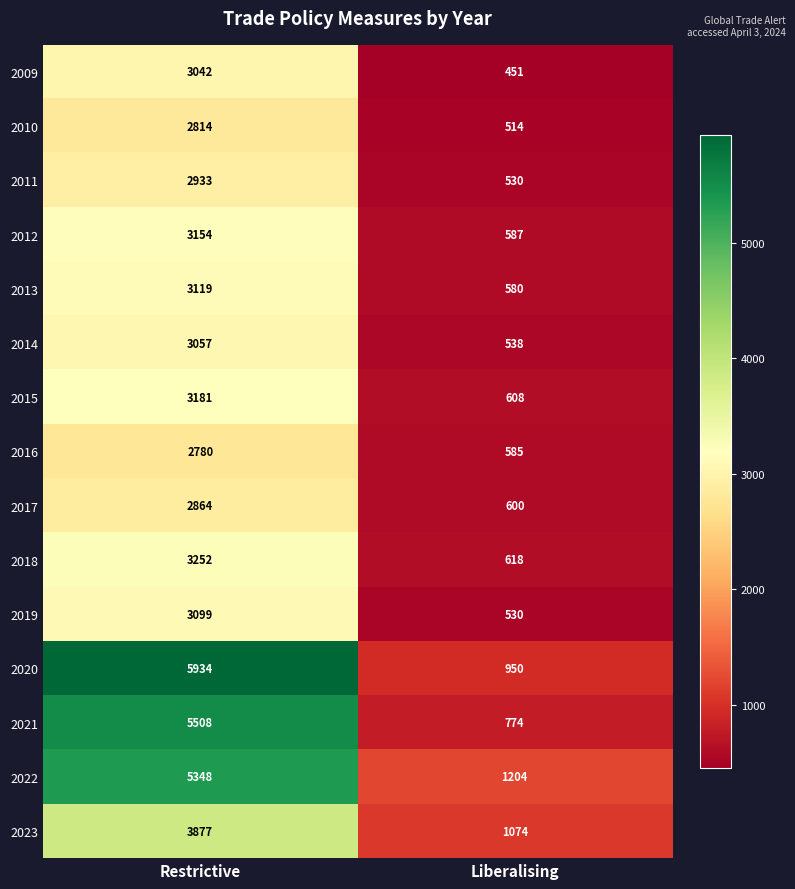

What is the sum of all 2019 values?

3629